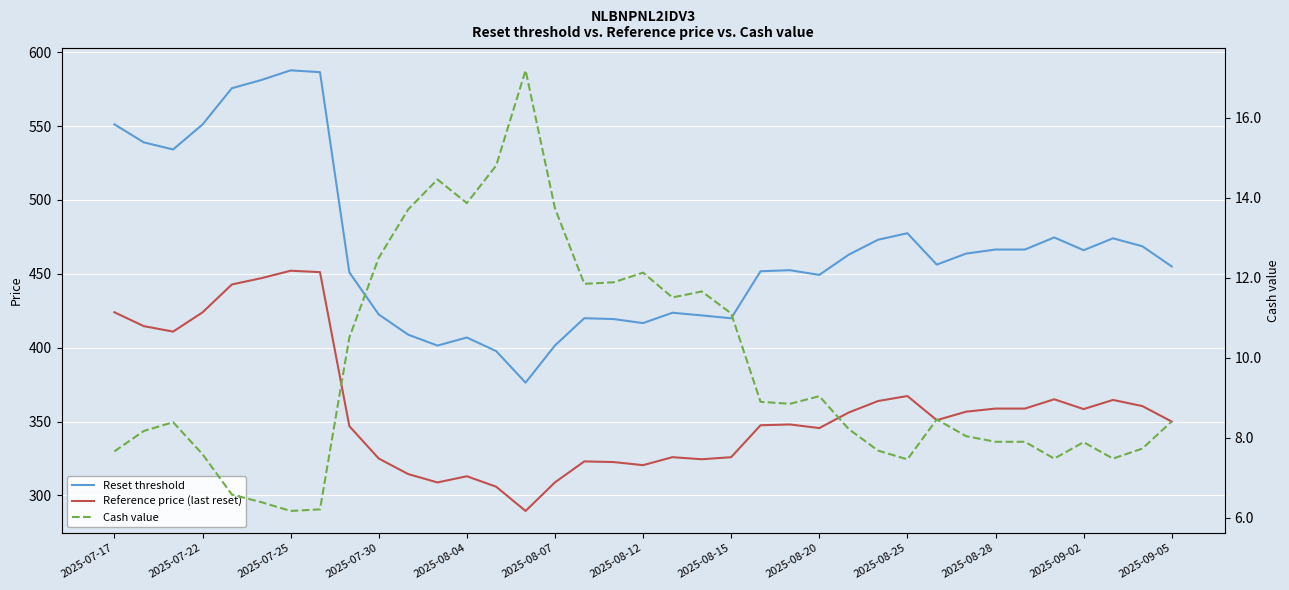

Reading left to right, what are all the values shown in this chart?

Reset threshold: 551.2	539.0	534.2	551.1	575.6	581.2	587.7	586.5	451.0	422.5	408.9	401.4	406.9	397.7	376.4	401.5	420.0	419.4	416.6	423.7	421.9	419.9	451.8	452.5	449.3	462.9	473.1	477.5	456.2	463.7	466.4	466.4	474.6	466.0	474.0	468.6	455.0
Reference price (last reset): 424.0	414.6	410.9	423.9	442.8	447.1	452.1	451.1	346.9	325.0	314.5	308.8	313.0	305.9	289.5	308.9	323.1	322.6	320.5	325.9	324.5	325.9	347.5	348.1	345.6	356.1	363.9	367.3	350.9	356.7	358.8	358.8	365.1	358.4	364.6	360.5	350.0
Cash value: 7.7	8.2	8.4	7.6	6.6	6.4	6.2	6.2	10.5	12.5	13.7	14.5	13.9	14.8	17.2	13.7	11.8	11.9	12.1	11.5	11.7	11.1	8.9	8.8	9.0	8.2	7.7	7.5	8.5	8.0	7.9	7.9	7.5	7.9	7.5	7.7	8.4